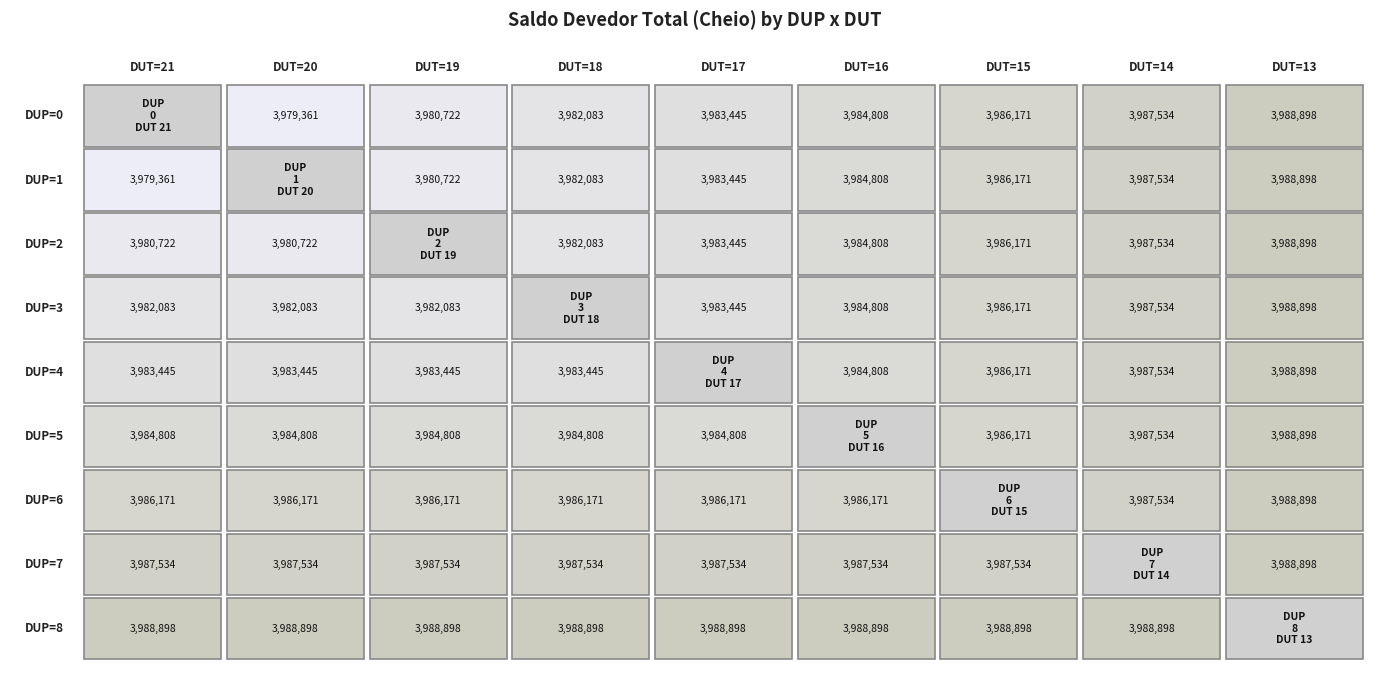

Reading left to right, extract all data points from this chart.

DUP=0: 3978000.0	3979360.6	3980721.7	3982083.2	3983445.2	3984807.7	3986170.6	3987534.0	3988897.9
DUP=1: 3979360.6	3979360.6	3980721.7	3982083.2	3983445.2	3984807.7	3986170.6	3987534.0	3988897.9
DUP=2: 3980721.7	3980721.7	3980721.7	3982083.2	3983445.2	3984807.7	3986170.6	3987534.0	3988897.9
DUP=3: 3982083.2	3982083.2	3982083.2	3982083.2	3983445.2	3984807.7	3986170.6	3987534.0	3988897.9
DUP=4: 3983445.2	3983445.2	3983445.2	3983445.2	3983445.2	3984807.7	3986170.6	3987534.0	3988897.9
DUP=5: 3984807.7	3984807.7	3984807.7	3984807.7	3984807.7	3984807.7	3986170.6	3987534.0	3988897.9
DUP=6: 3986170.6	3986170.6	3986170.6	3986170.6	3986170.6	3986170.6	3986170.6	3987534.0	3988897.9
DUP=7: 3987534.0	3987534.0	3987534.0	3987534.0	3987534.0	3987534.0	3987534.0	3987534.0	3988897.9
DUP=8: 3988897.9	3988897.9	3988897.9	3988897.9	3988897.9	3988897.9	3988897.9	3988897.9	3988897.9